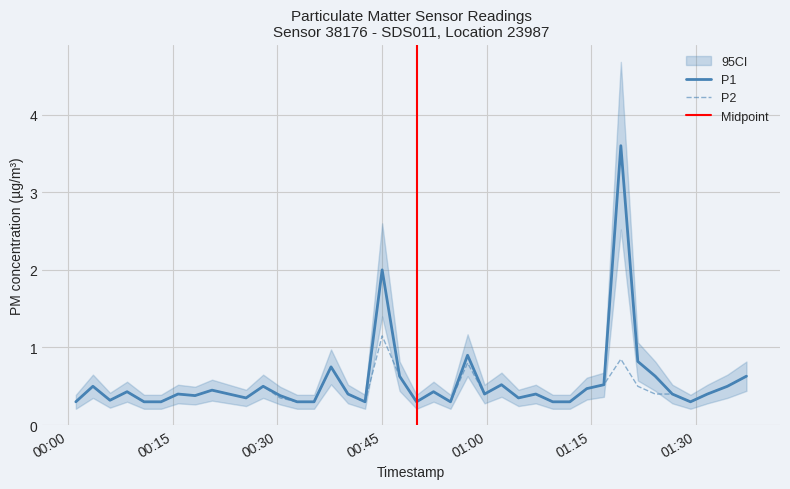

What is the smallest value displayed?

0.3